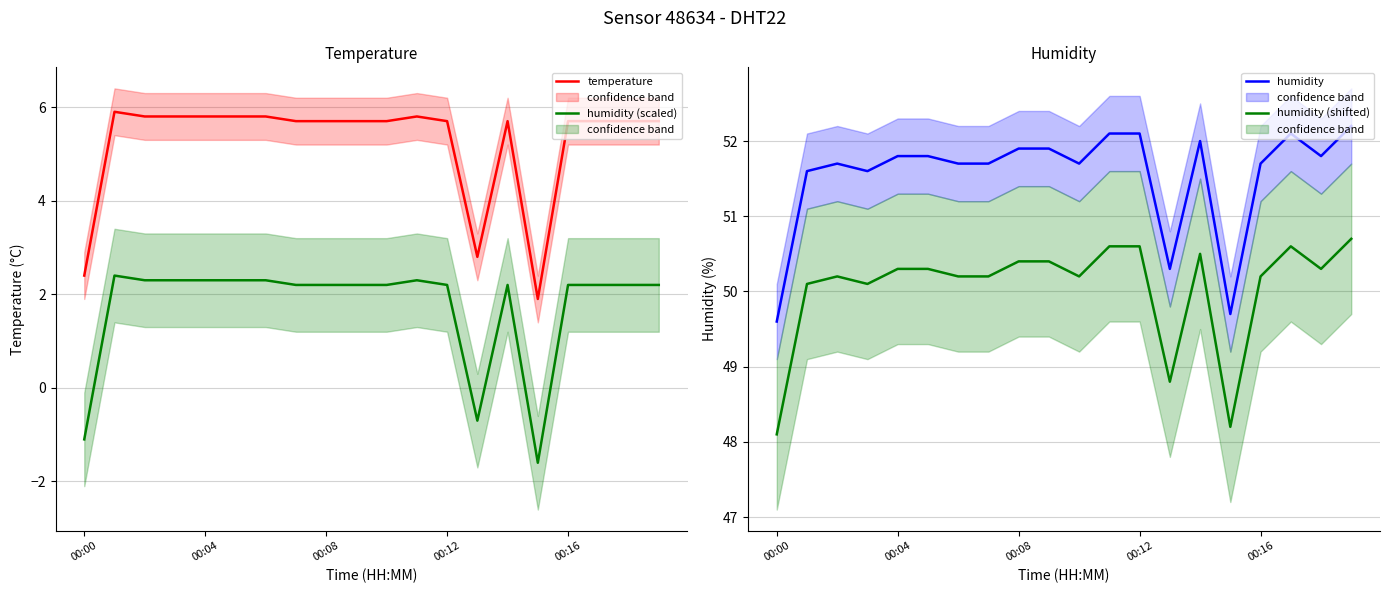

How many data points does each series have?

20